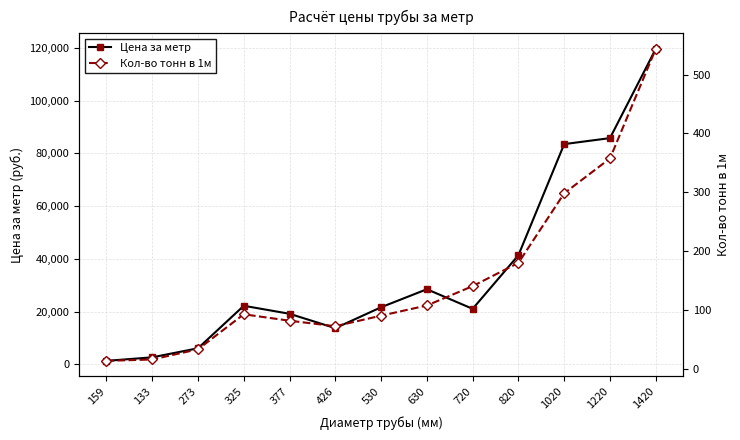

What is the difference between the second highest and second lowest values in the Кол-во тонн в 1м series?

341.7